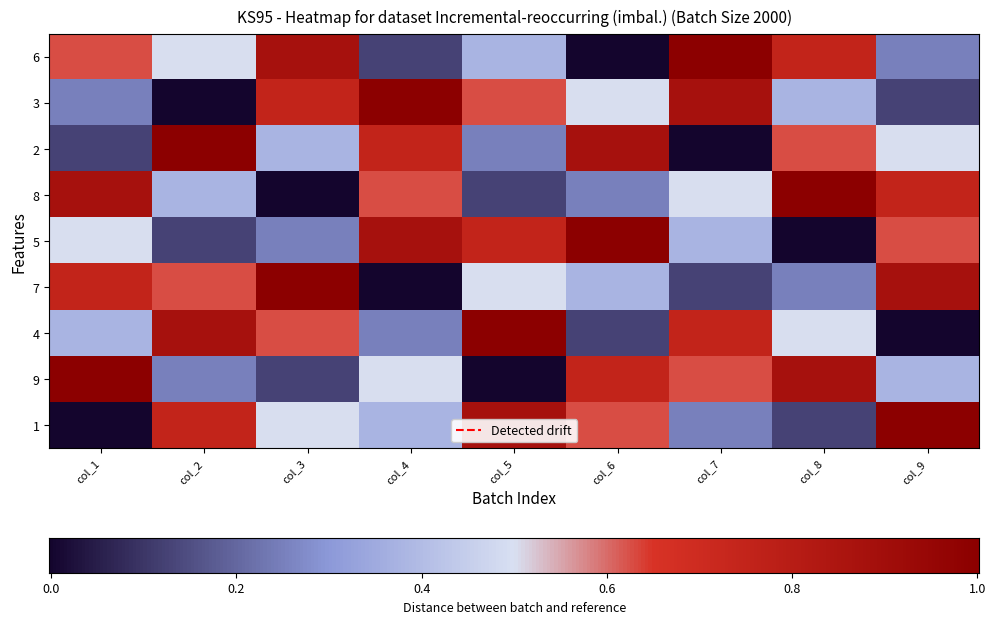

The value of 3 at col_5 is 0.2. True or false?

False